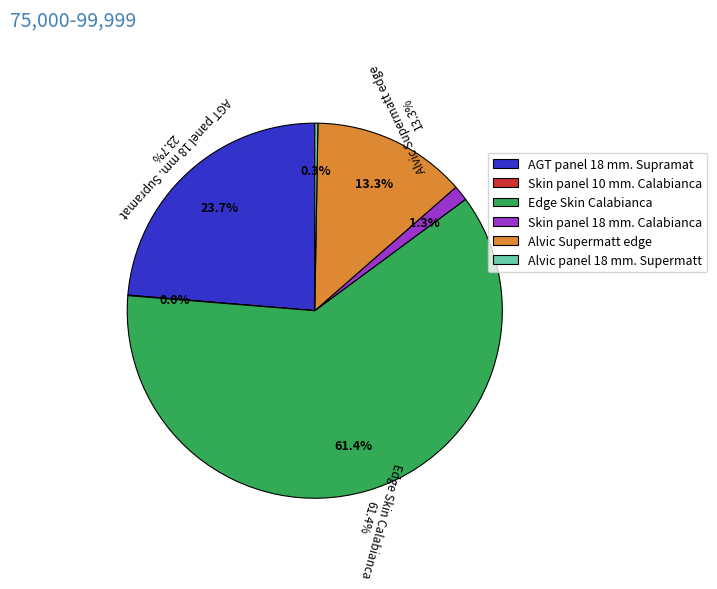

What is the majority slice?

Edge Skin Calabianca